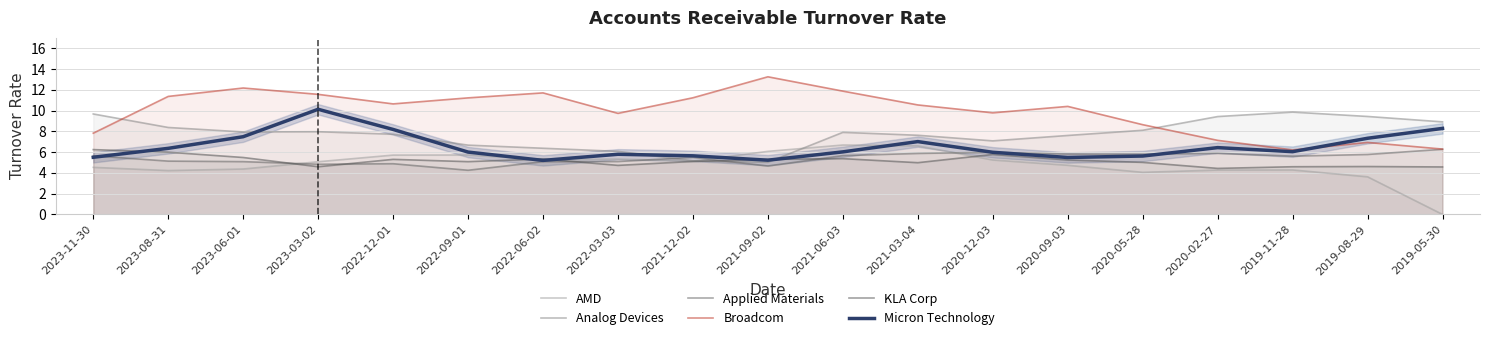

Which category has the lowest value in the Broadcom series?

2019-11-28